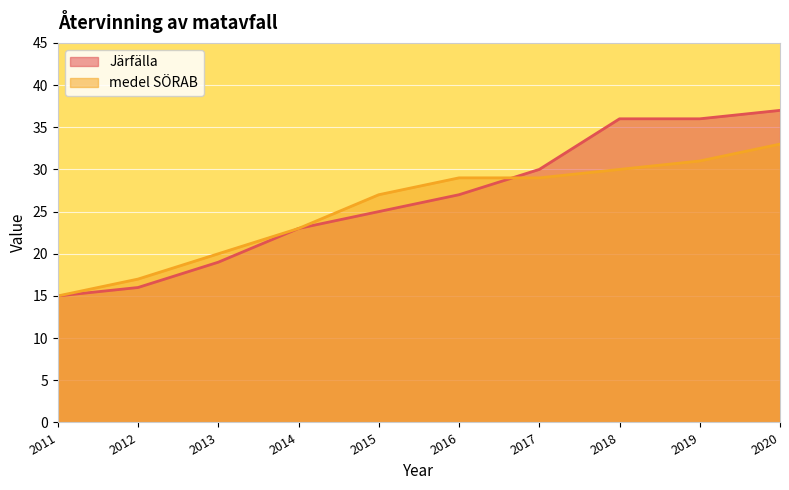

How many lines are shown in the chart?

2